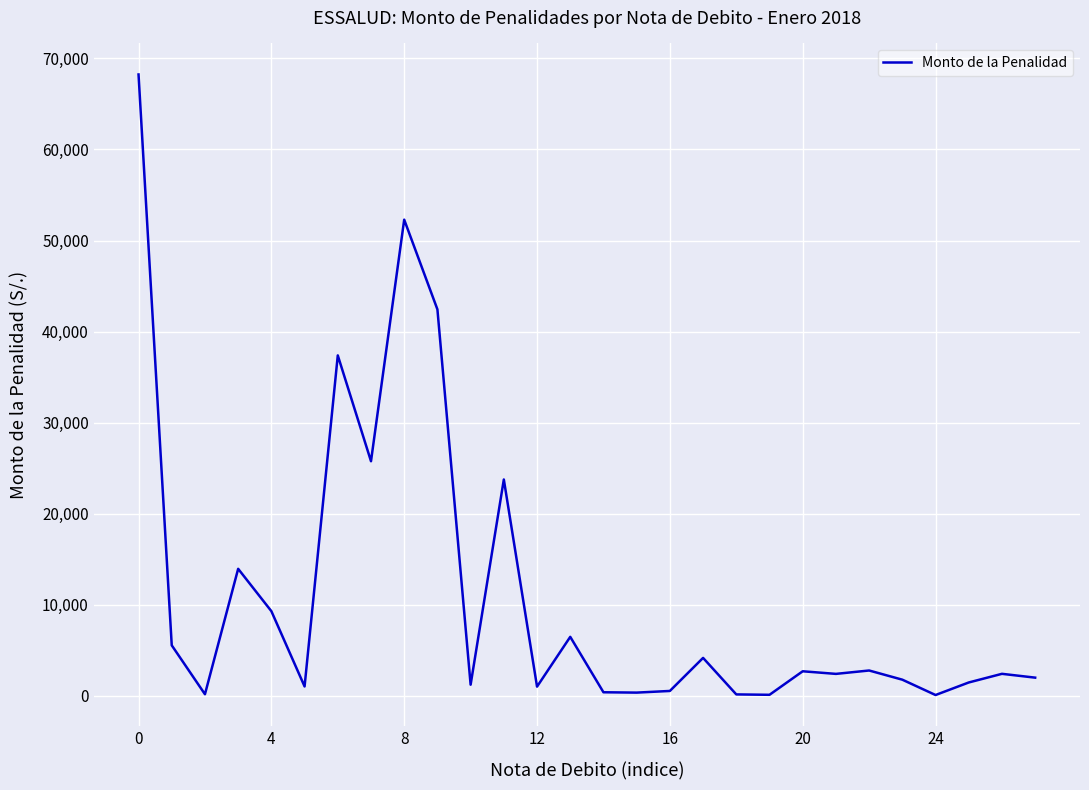

What is the maximum value shown in the chart?

68236.6